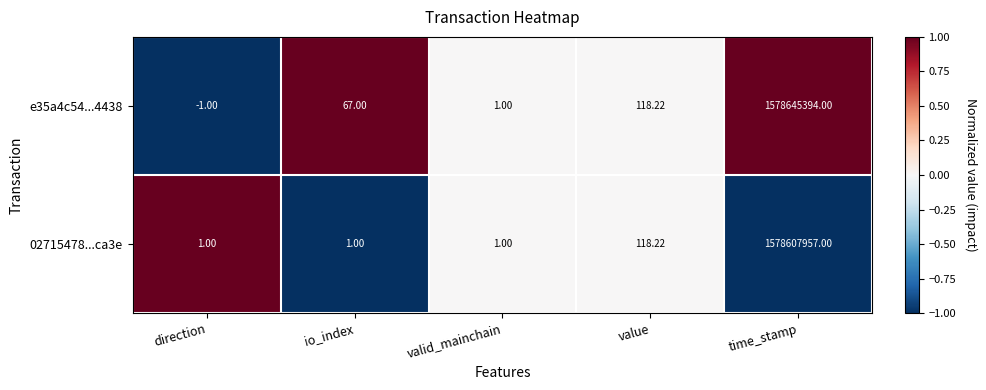

Count the number of categories in the chart.

5